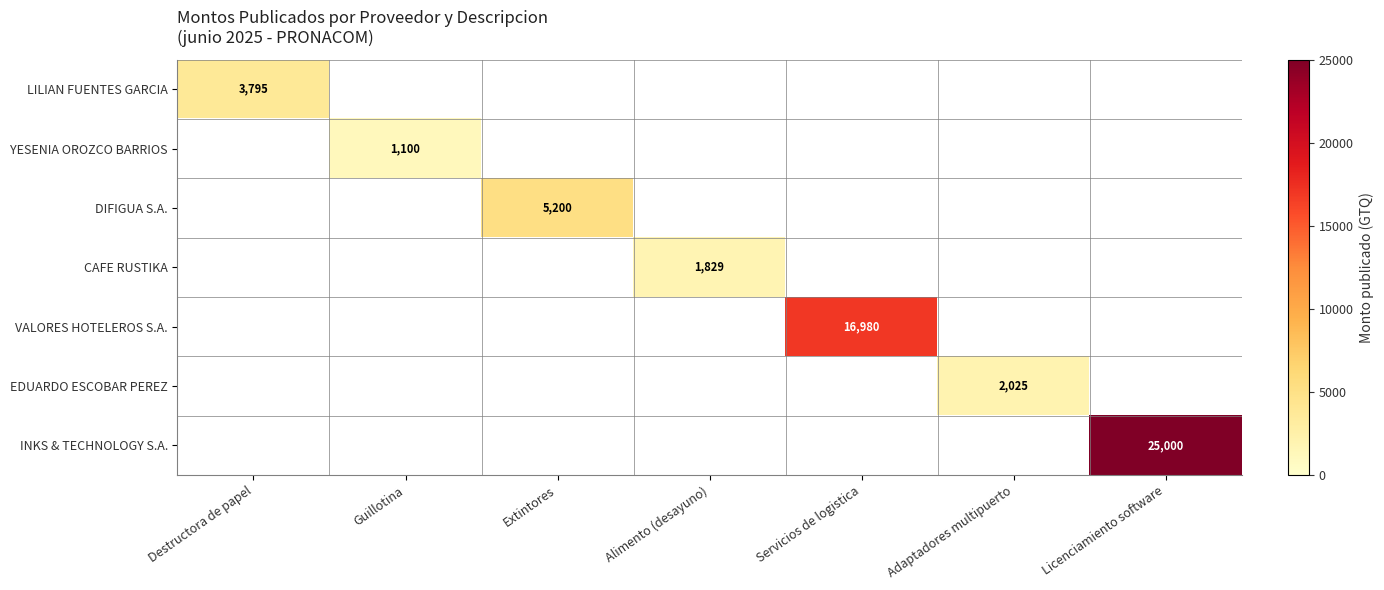

The VALORES HOTELEROS S.A. series shows 28323 at Servicios de logistica. True or false?

False